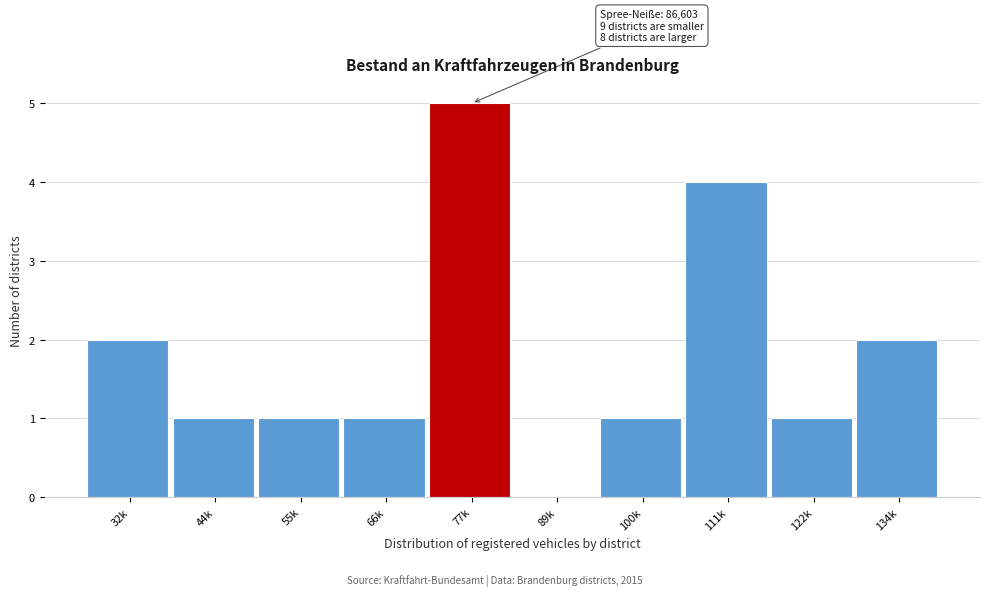

Reading left to right, list all the values displayed in this chart.

32k=2	44k=1	55k=1	66k=1	77k=5	89k=0	100k=1	111k=4	122k=1	134k=2